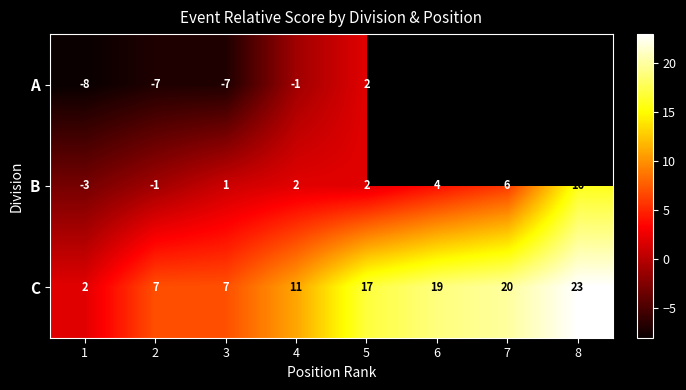

Count the number of categories in the chart.

8